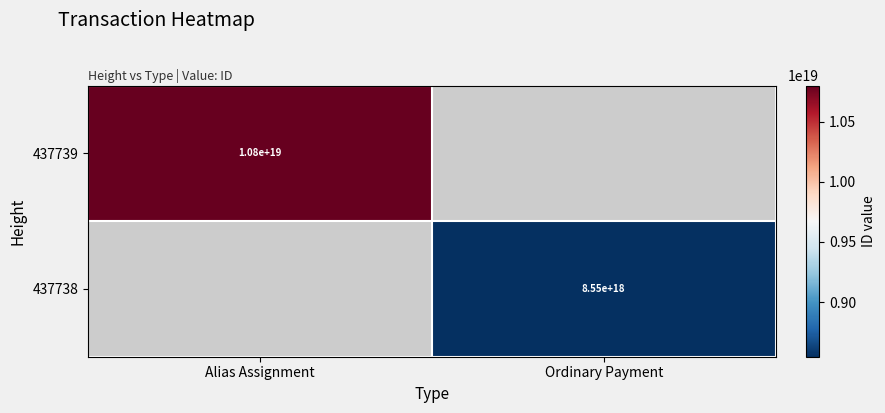

The 437739 series shows 3598107908082012672 at Alias Assignment. True or false?

False